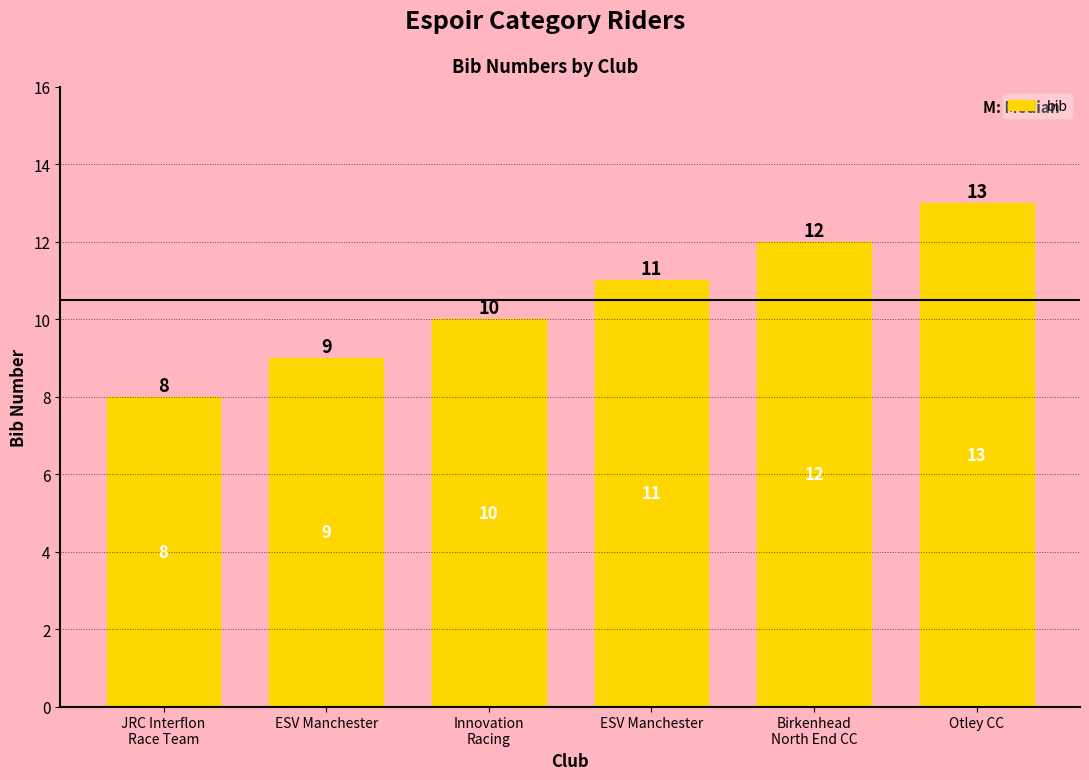

How many values are below 11?

3